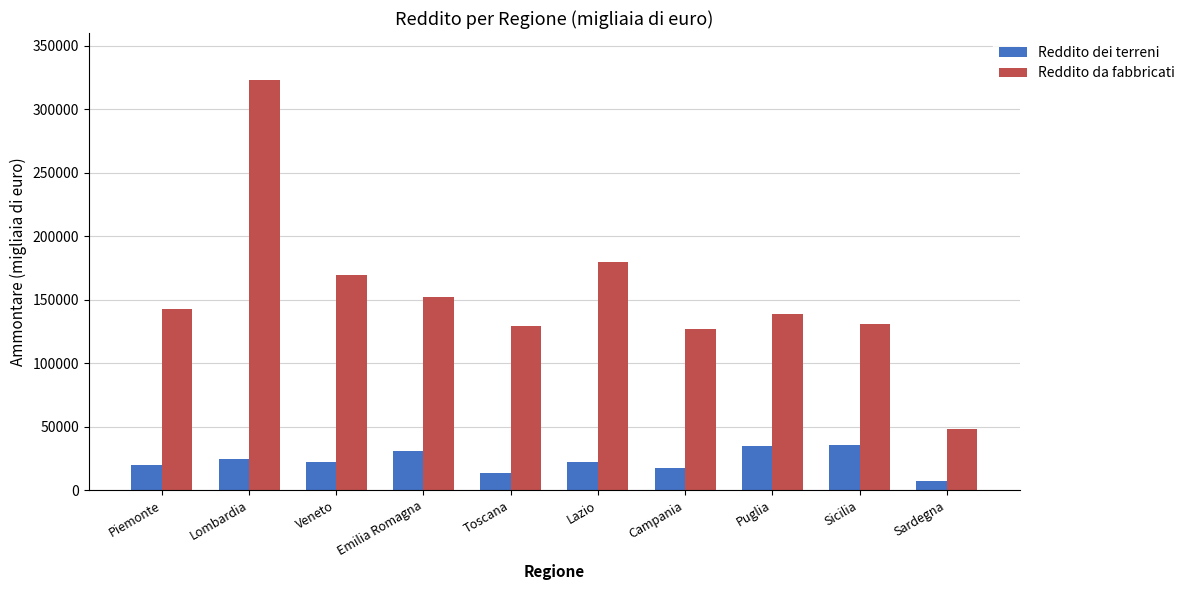

Where does the Reddito dei terreni series first go above 22551?

Lombardia